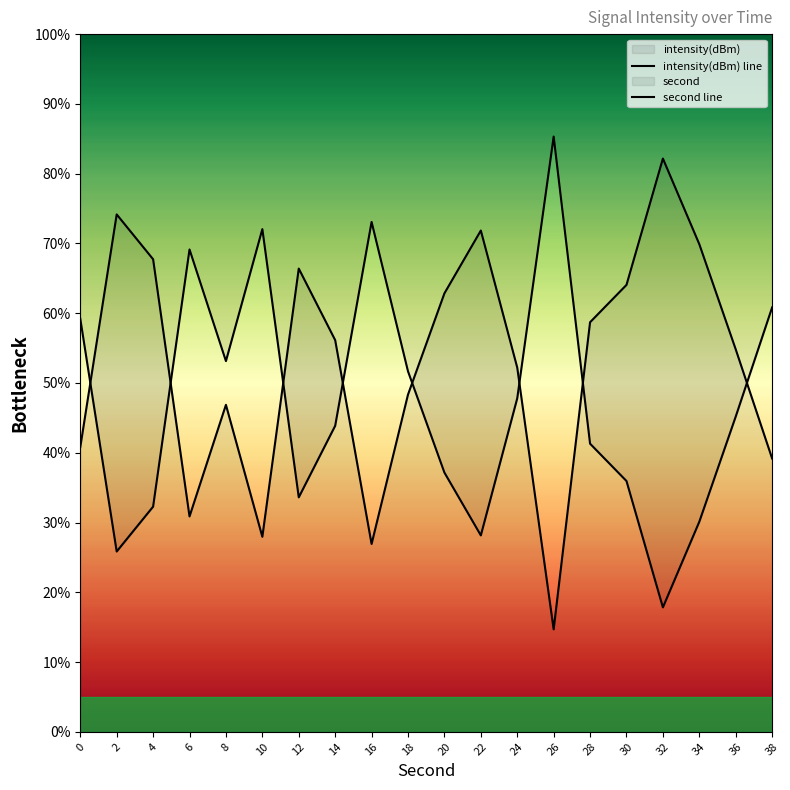

What is the minimum value shown in the chart?

14.7